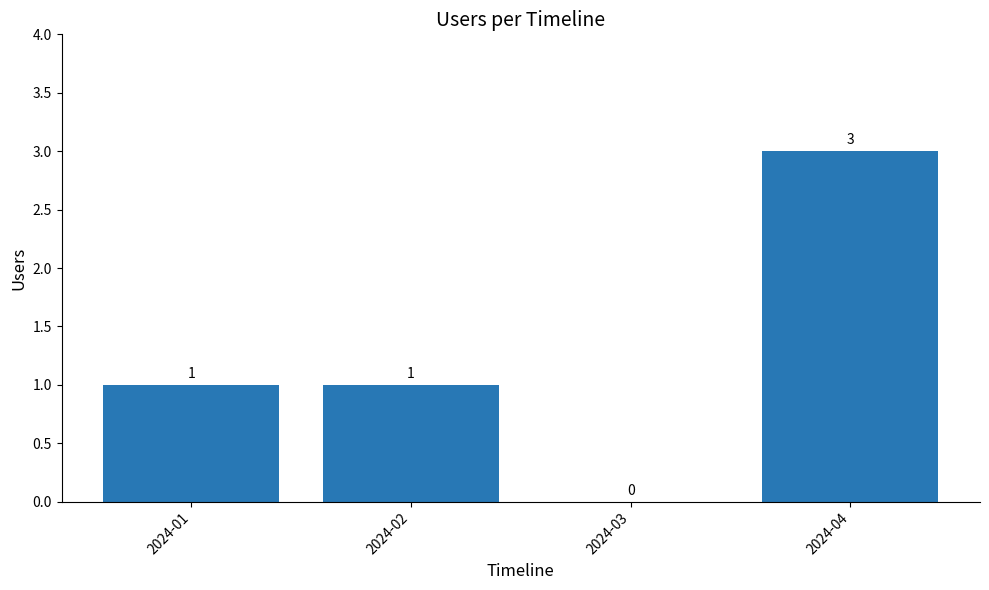

What is the maximum value shown in the chart?

3